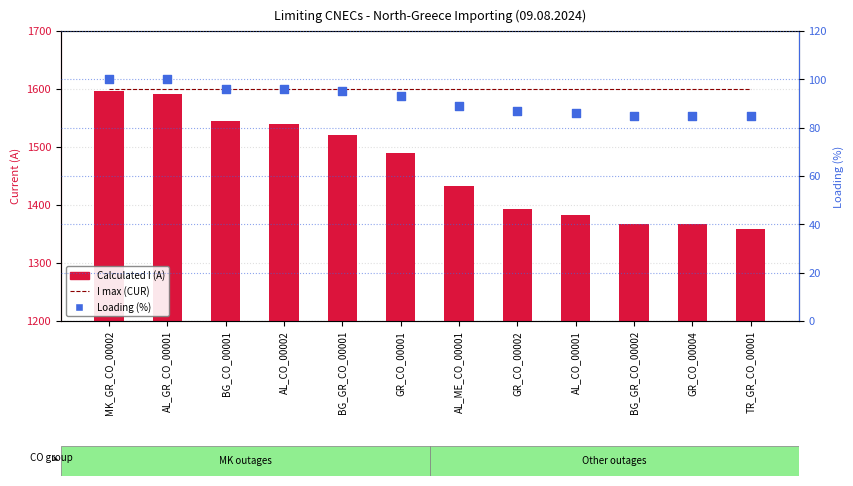

Is the value of Loading (%) at AL_CO_00001 greater than the value of Calculated I (A) at BG_GR_CO_00002?

No